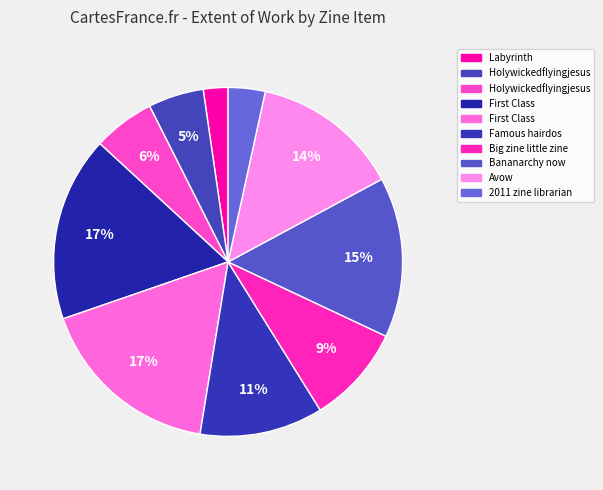

To the nearest percent, what is the difference between the largest and smallest slice percentages?

15%